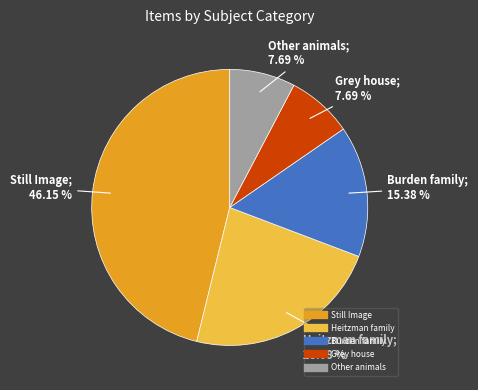

Is there any slice that represents more than half of the pie?

No